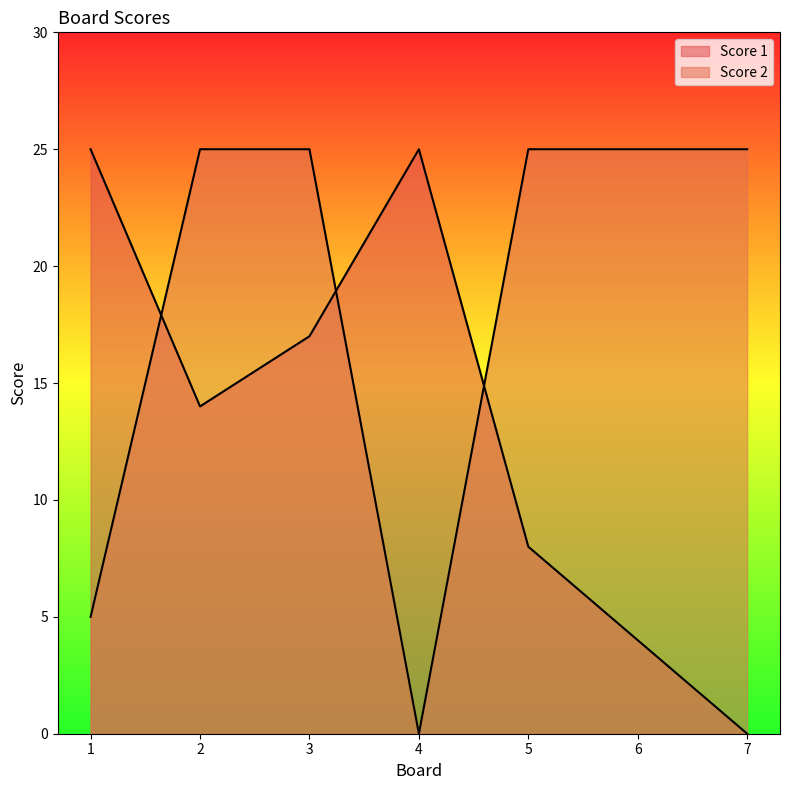

How many lines are shown in the chart?

2